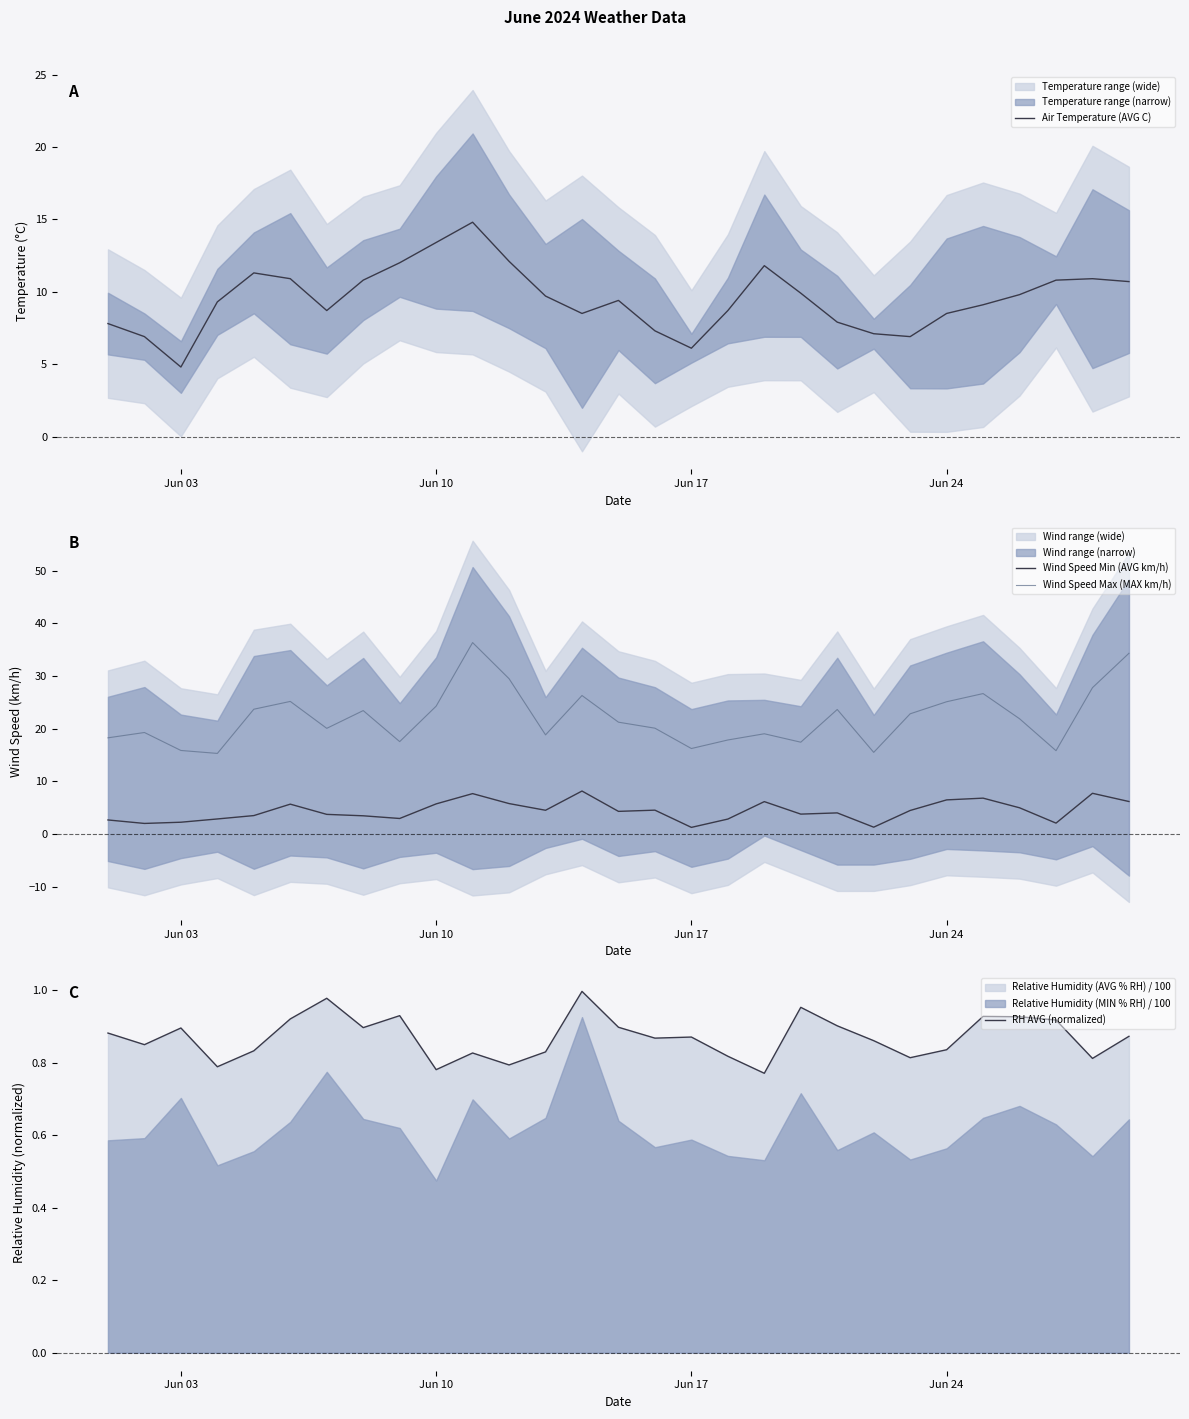

What is the minimum value for Wind Speed Max (MAX km/h)?

15.3